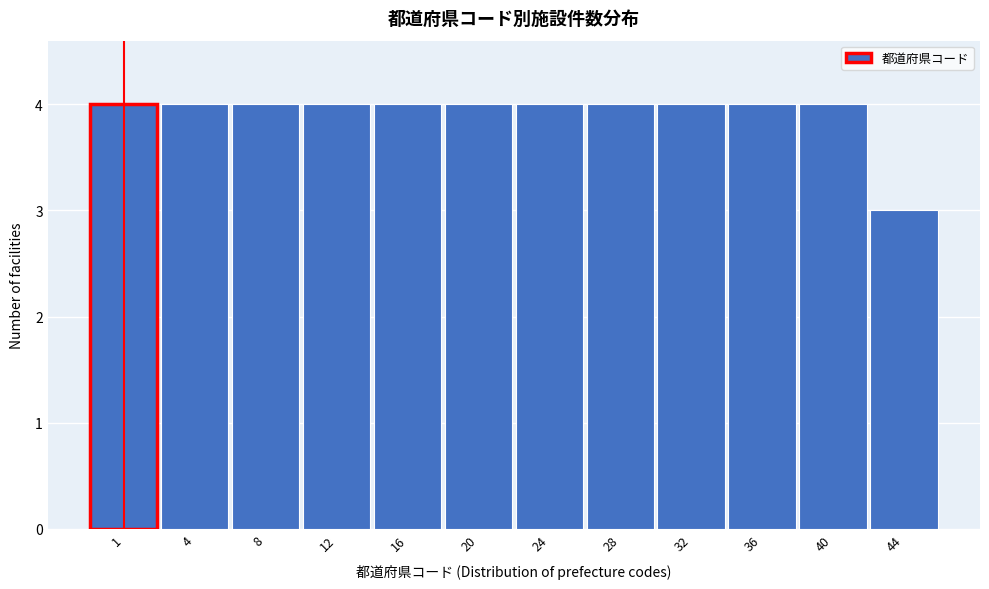

Reading left to right, list all the values displayed in this chart.

4	4	4	4	4	4	4	4	4	4	4	3